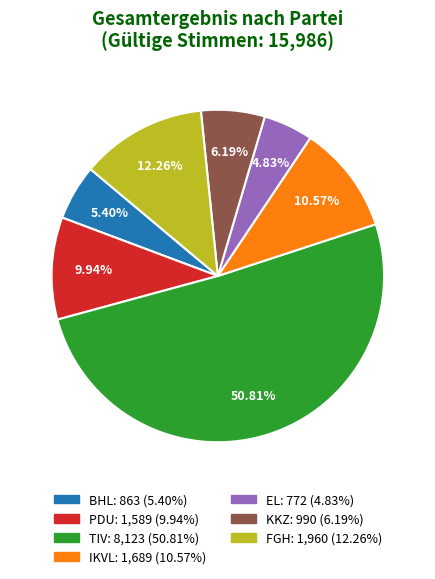

To the nearest percent, what portion does PDU represent?

10%